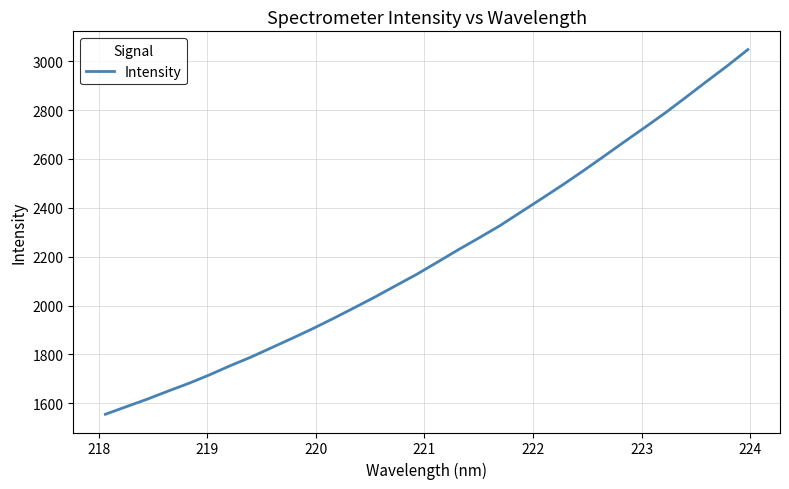

What is the smallest value displayed?

1555.2